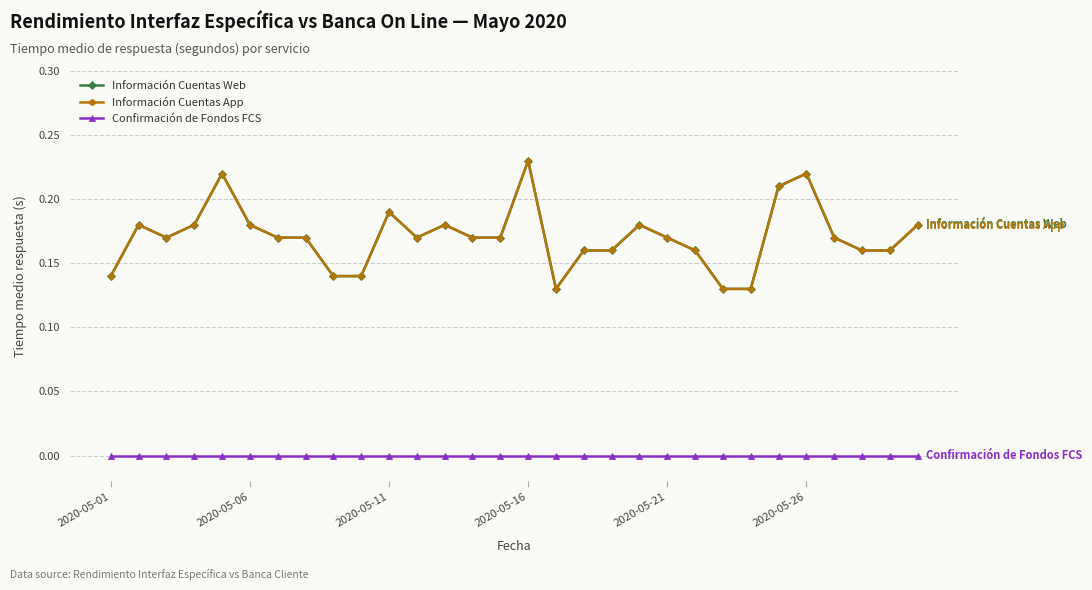

True or false: Información Cuentas Web and Confirmación de Fondos FCS cross at least once.

False